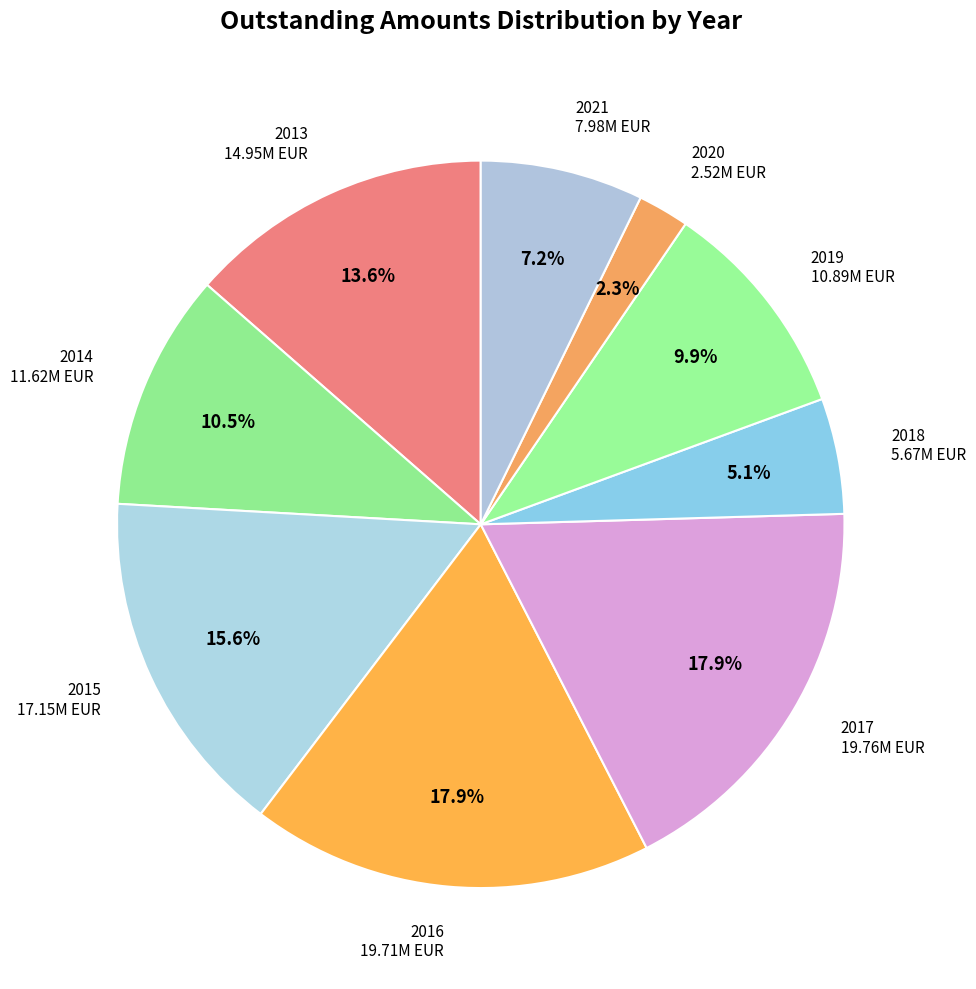

Is it true that 2017 is 18% of the pie?

True